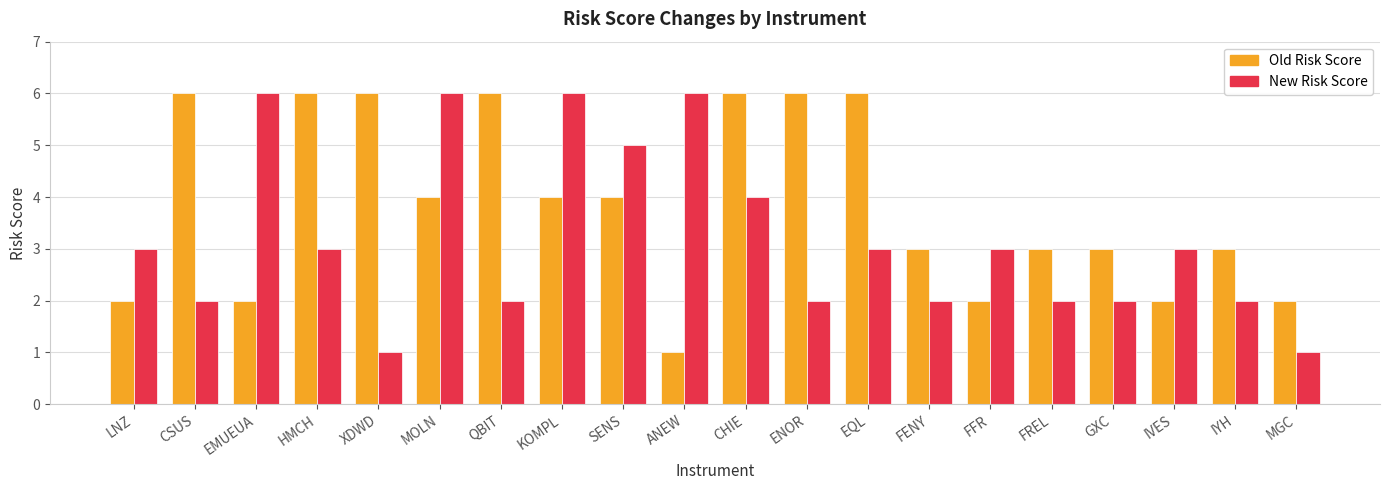

Rank the series by their average value, from highest to lowest.

Old Risk Score, New Risk Score